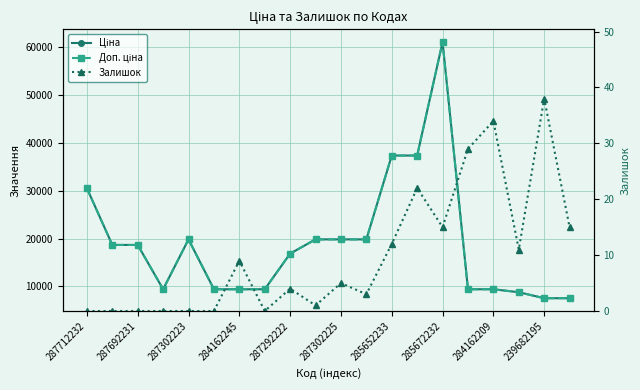

At which category is the sum across all series the highest?

285672232